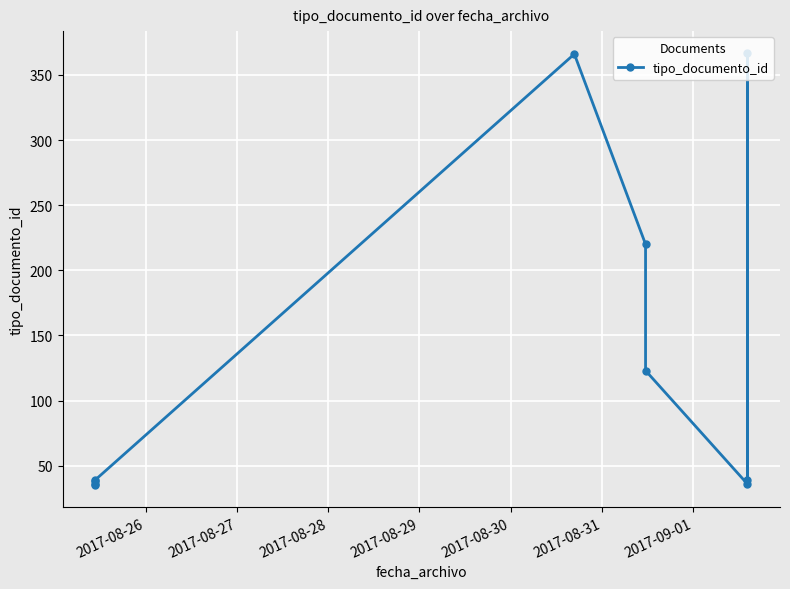

What is the change in value from 2017-08-29 to 2017-09-01?

+84